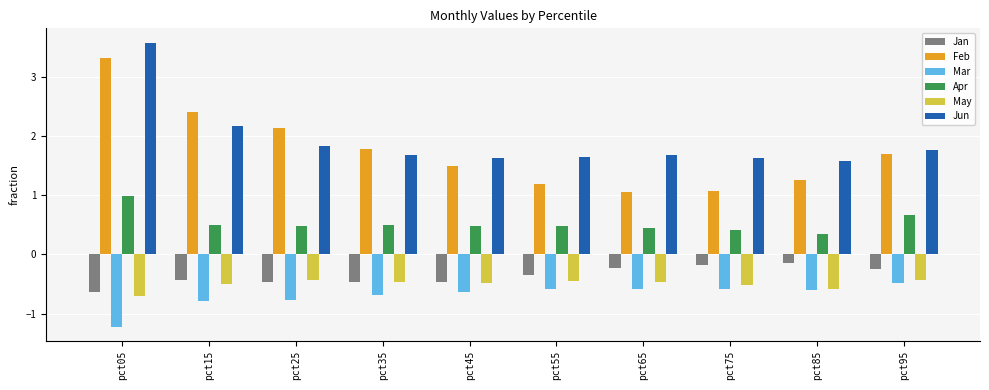

What is the sum of the May values at pct55 and pct95?

-0.9